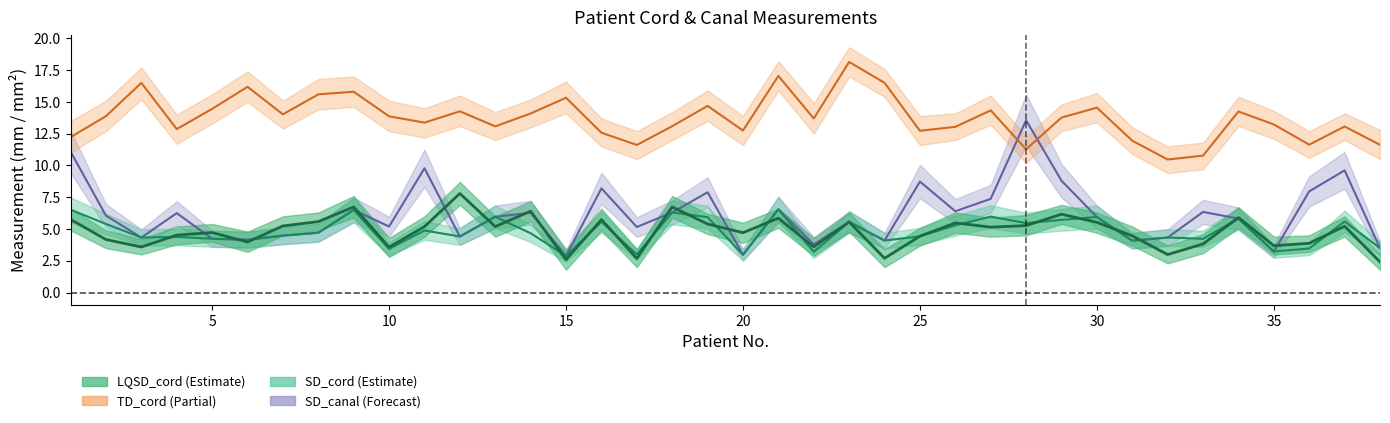

At which label does SD_cord first exceed 4?

1